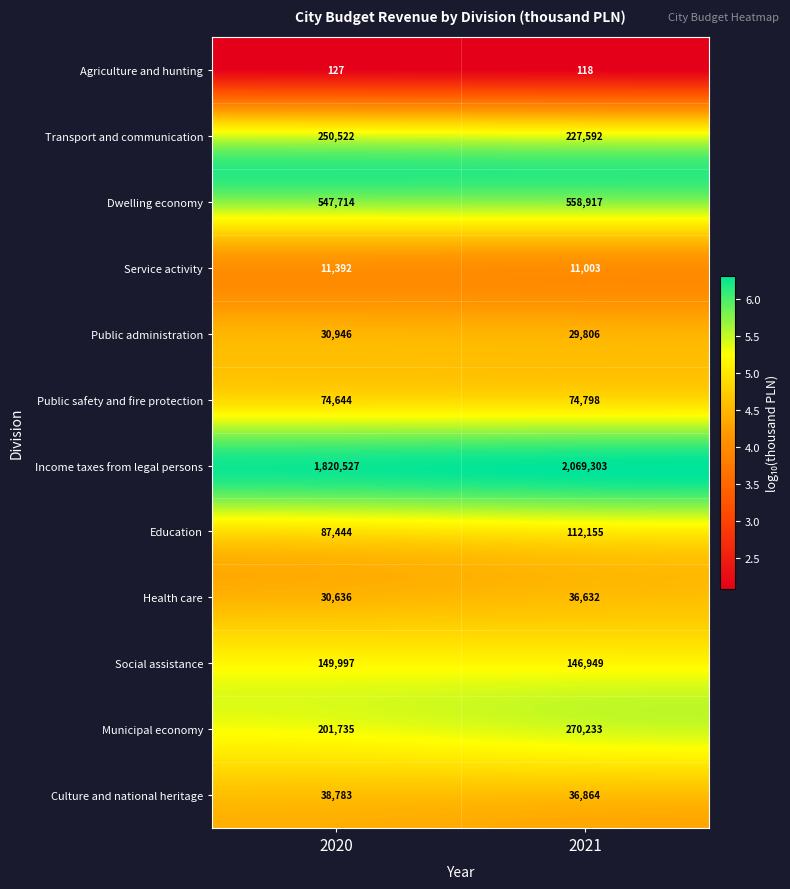

What is the difference between the highest and lowest values at 2020?

1820400